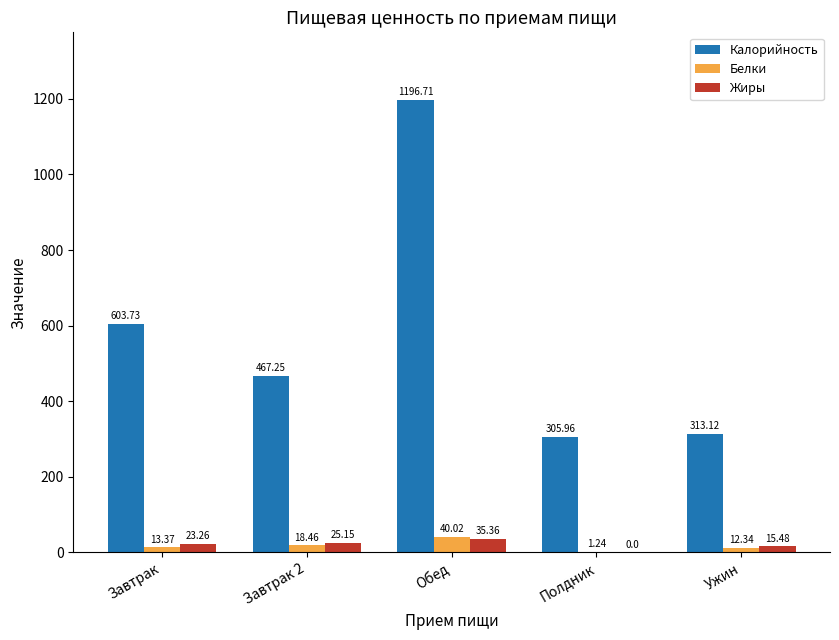

What is the sum of the Белки values at Завтрак 2 and Завтрак?

31.8